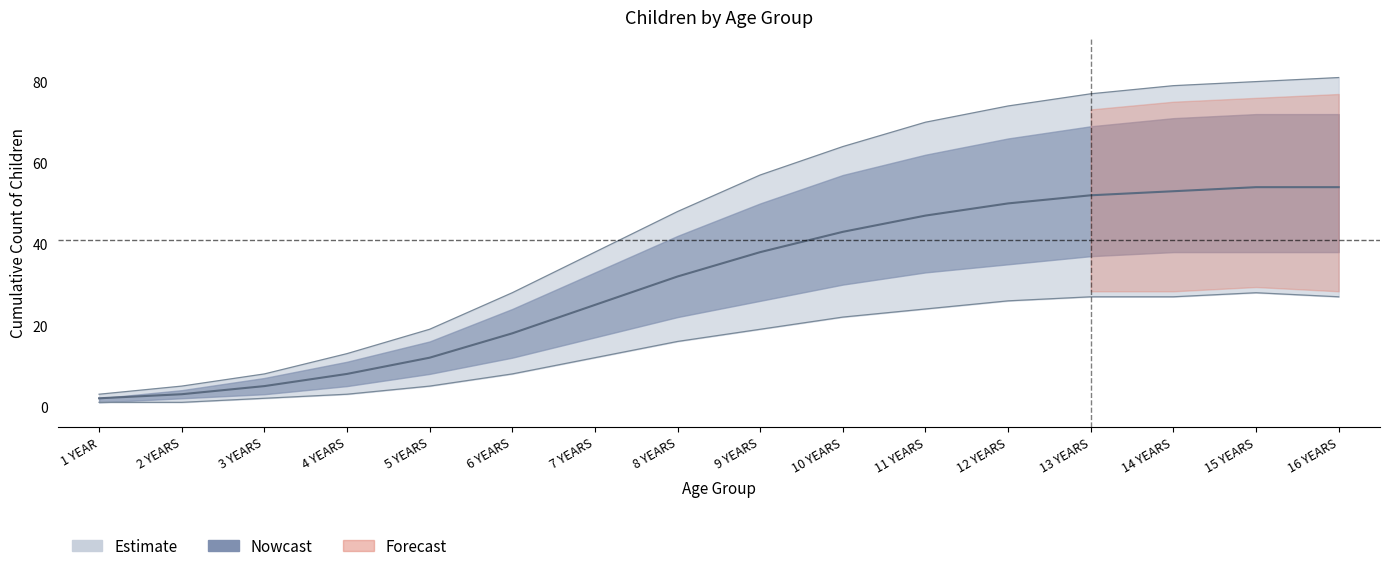

Between 14 YEARS and 16 YEARS, which series saw the biggest shift?

estimate_upper